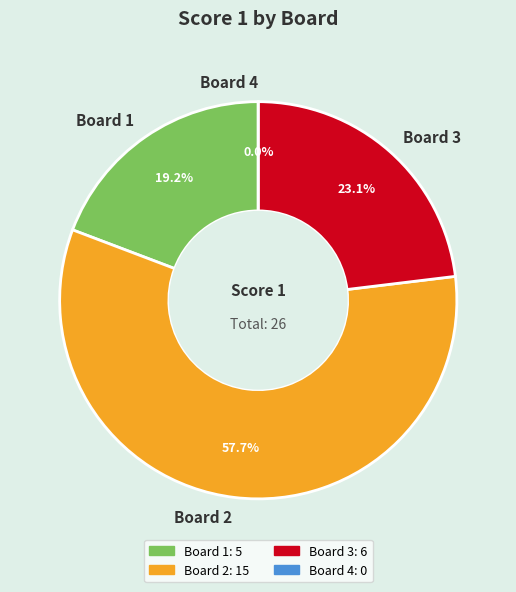

Is it true that Board 4 is 9% of the pie?

False